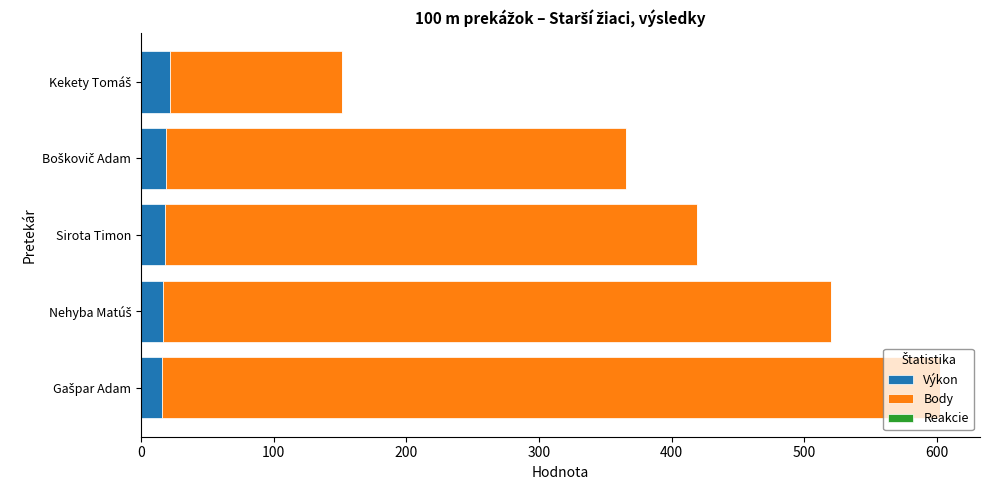

How many data points does each series have?

5